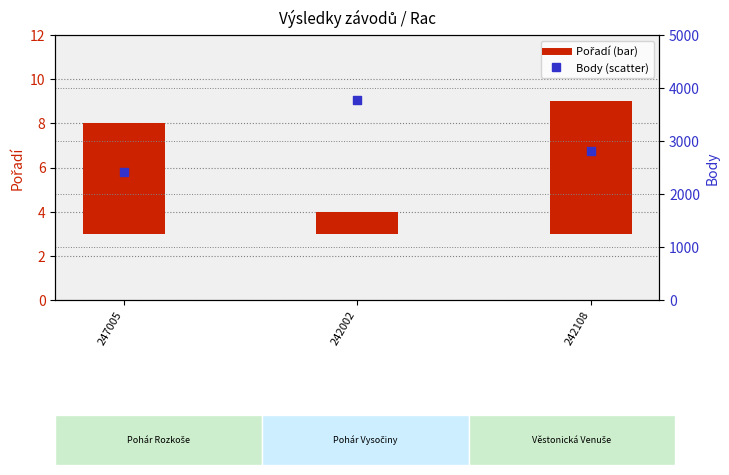

Is the value of Pořadí at 247005 greater than the value of Body at 242108?

No